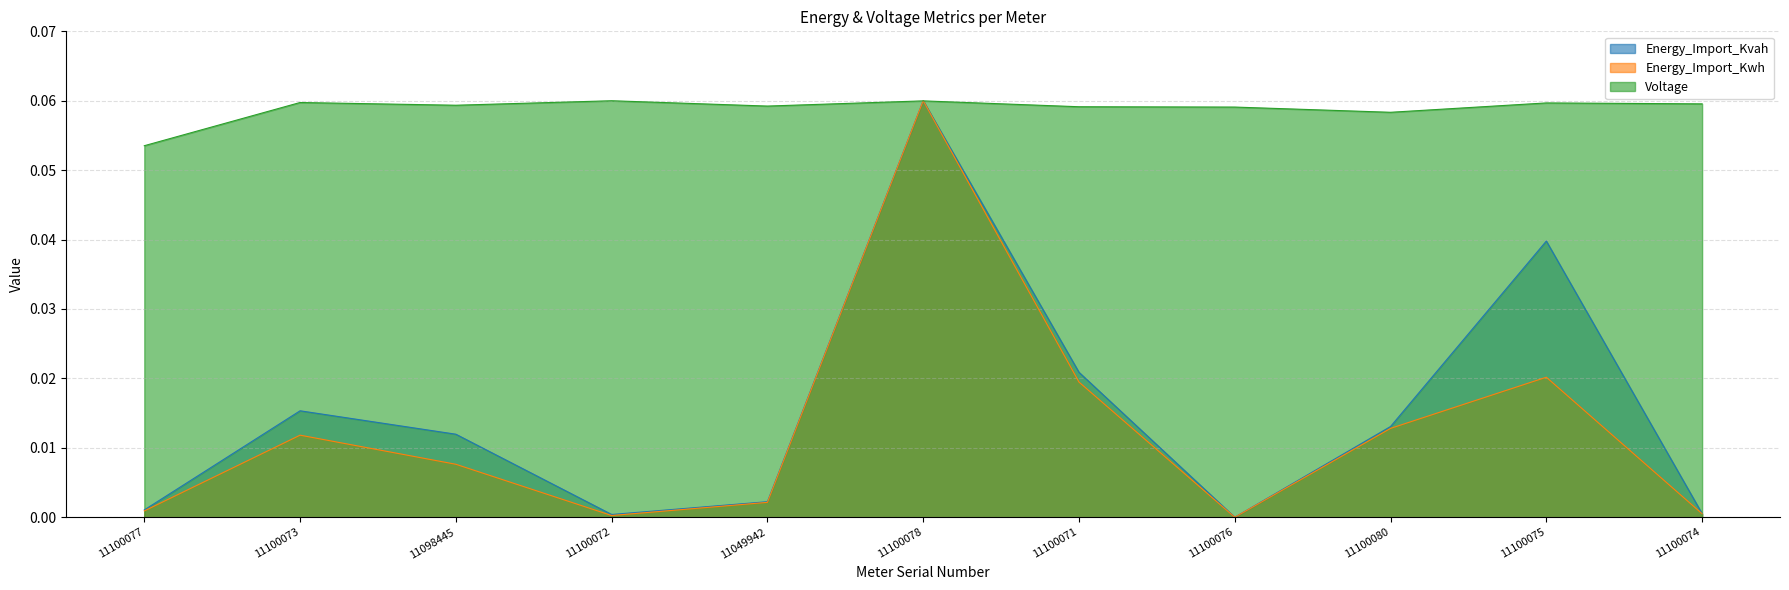

True or false: Voltage has more than 0 interior local peaks.

True